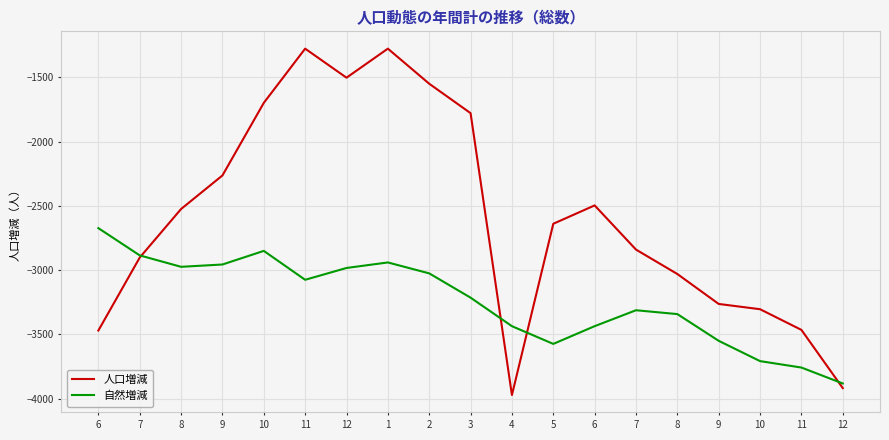

List the series in order of their overall mean, lowest first.

自然増減, 人口増減